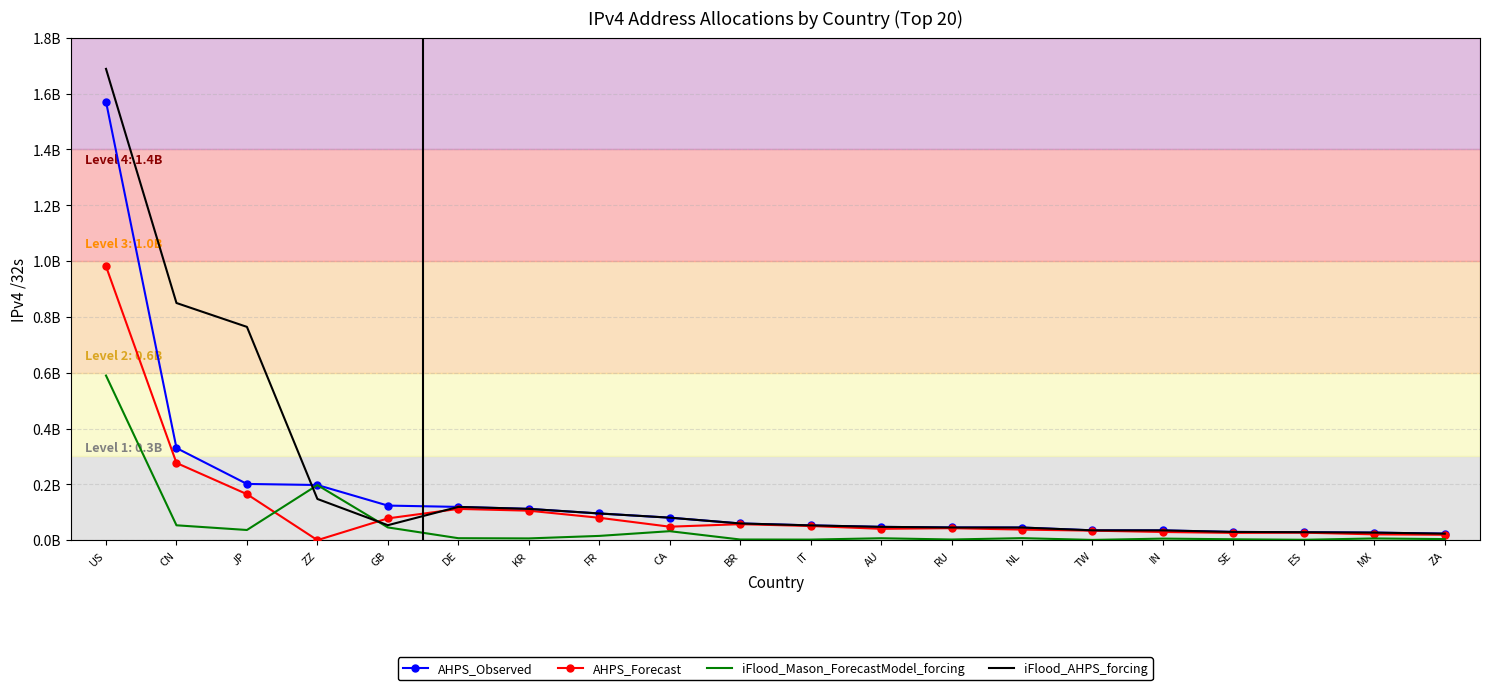

List the labels in order of iFlood_AHPS_forcing value, smallest first.

ZA, MX, ES, SE, IN, TW, NL, RU, AU, IT, GB, BR, CA, FR, KR, DE, ZZ, JP, CN, US